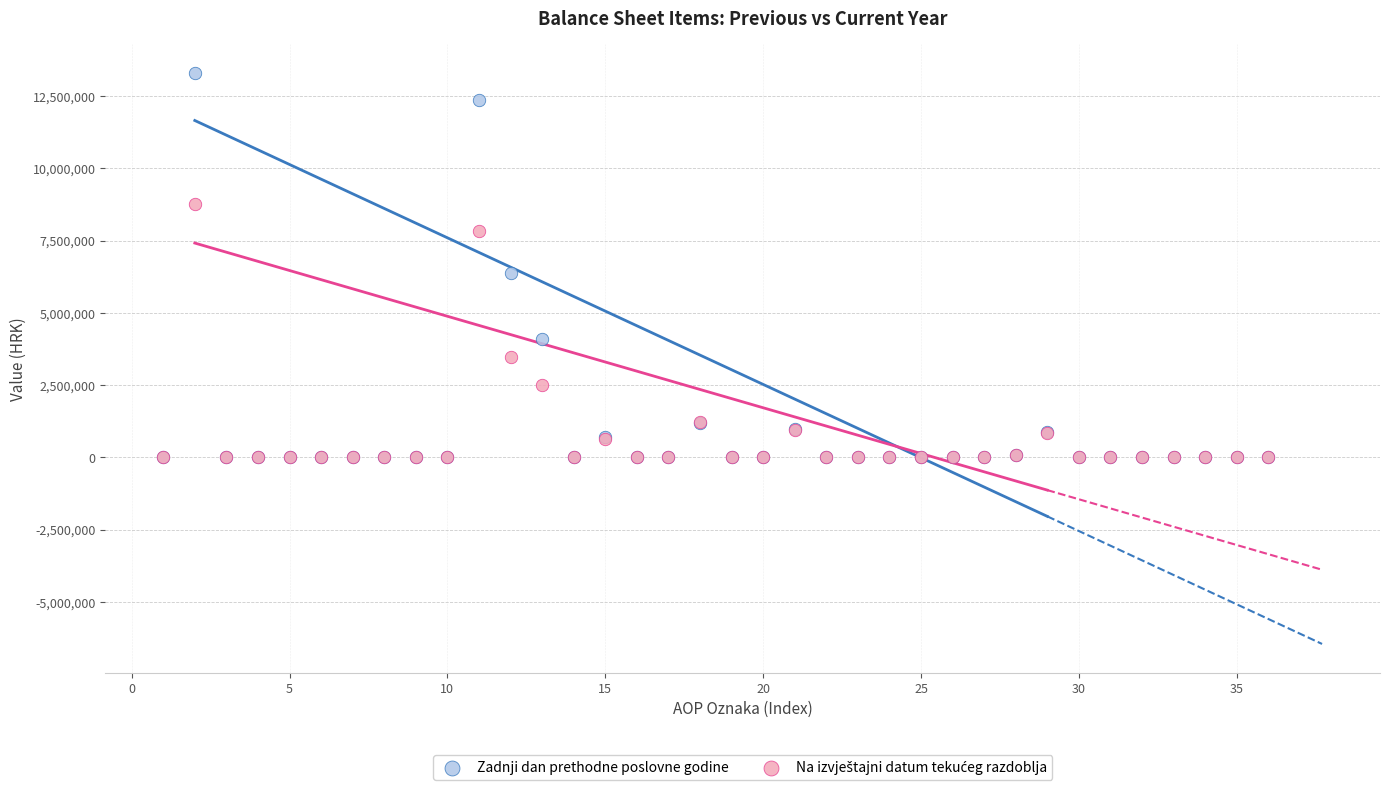

In the Zadnji dan prethodne poslovne godine series, what Y value is closest to 6658150?

6365791